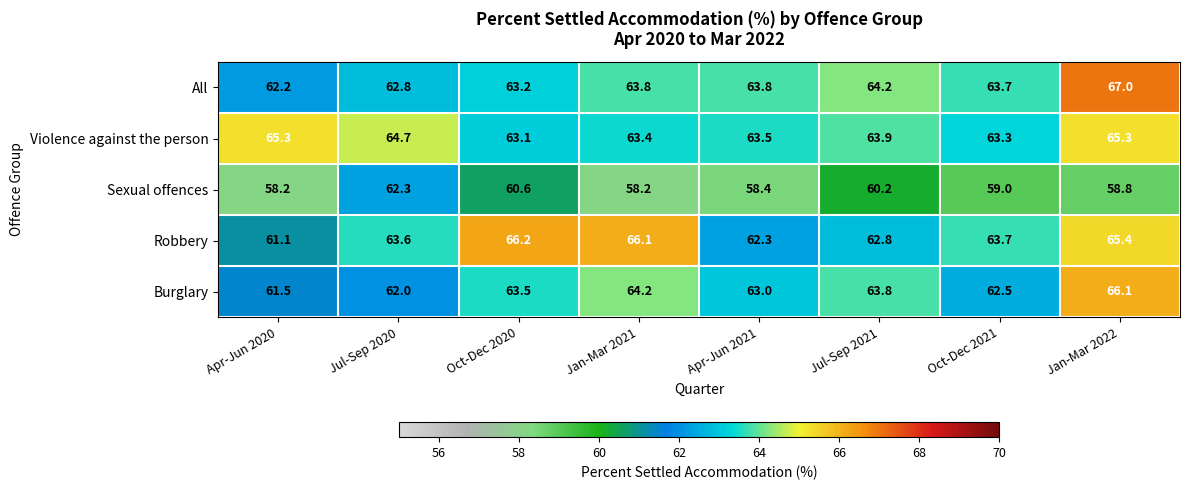

Rank the categories by Burglary value from highest to lowest.

Jan-Mar 2022, Jan-Mar 2021, Jul-Sep 2021, Oct-Dec 2020, Apr-Jun 2021, Oct-Dec 2021, Jul-Sep 2020, Apr-Jun 2020